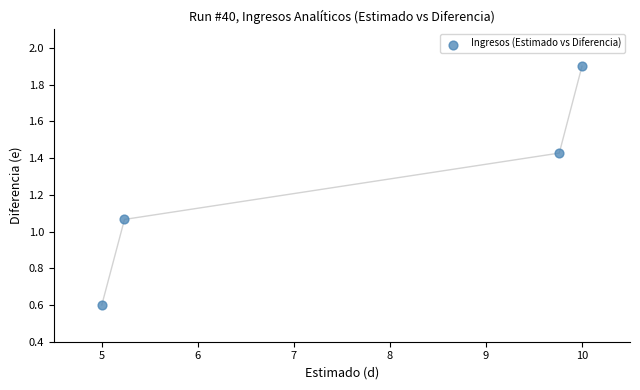

What is the range of Y values (max minus min)?

1.3